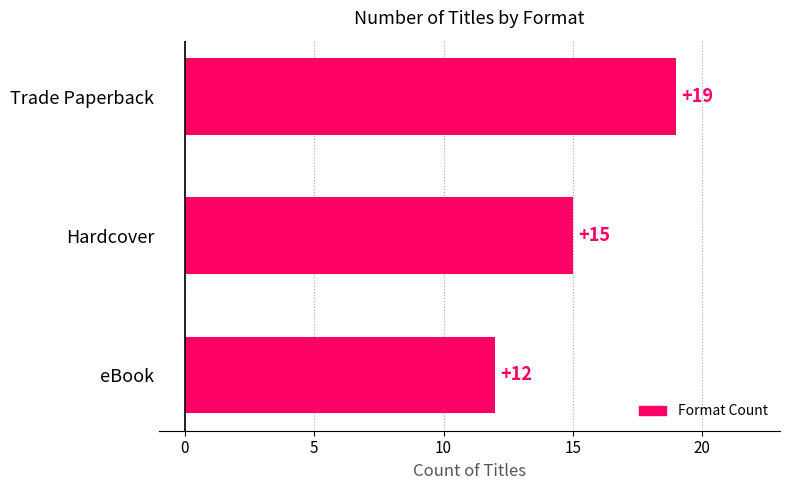

Rank the categories by value from lowest to highest.

eBook, Hardcover, Trade Paperback